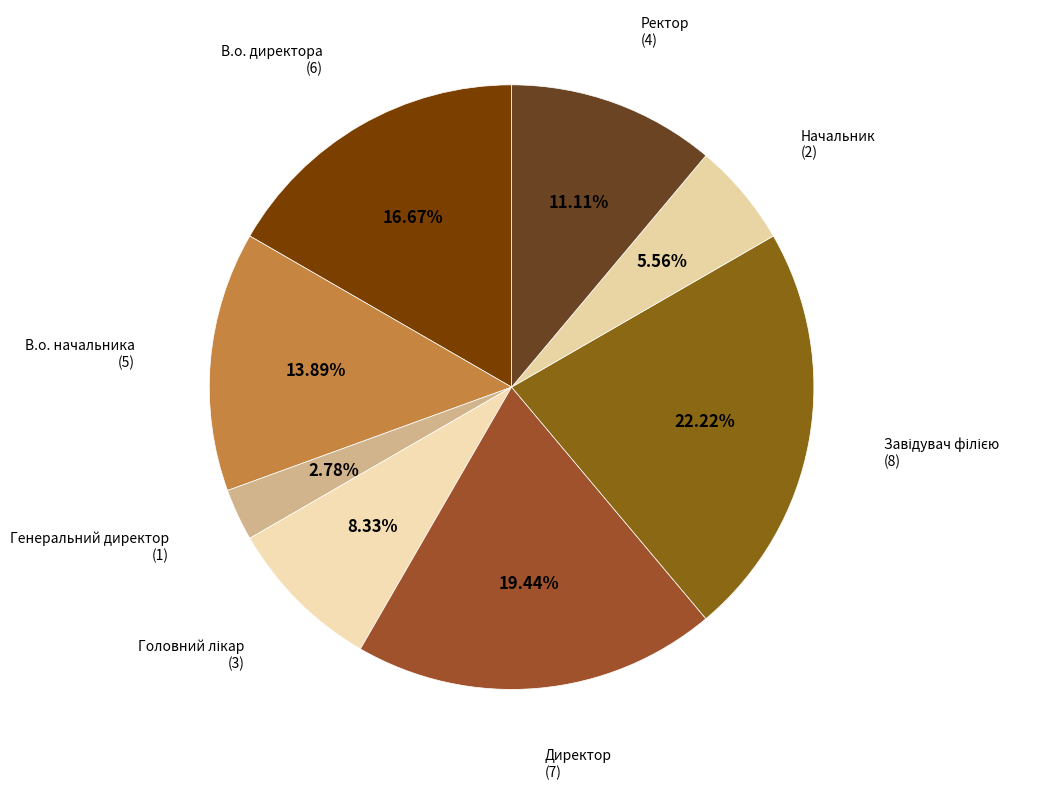

Count the number of slices in the pie.

8